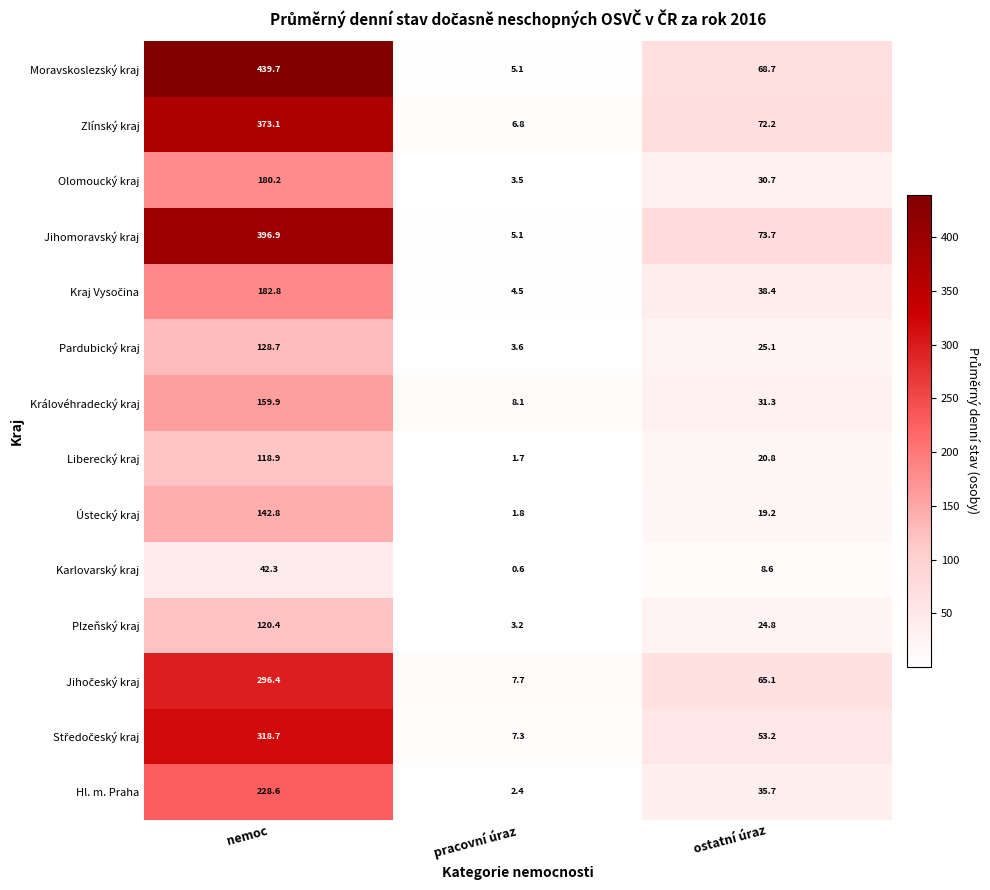

What is the total value across all series at ostatní úraz?

567.5